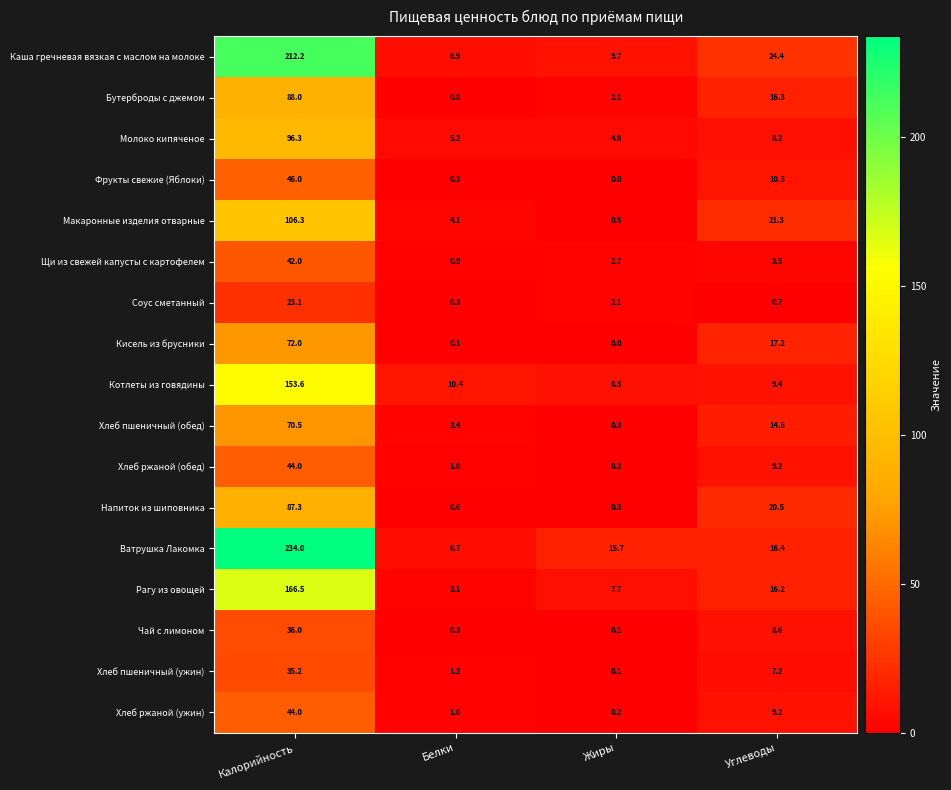

True or false: Напиток из шиповника has a value of 20.5 at Углеводы.

True